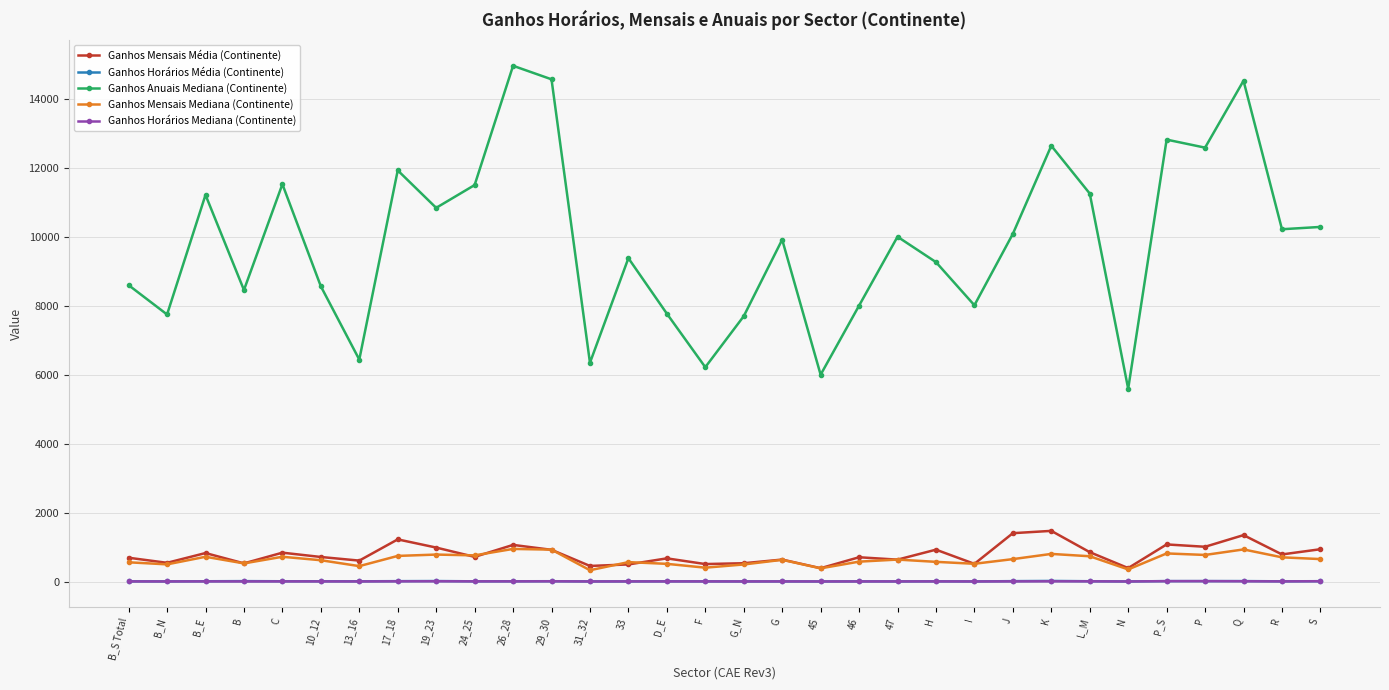

Count the number of data series in this chart.

5